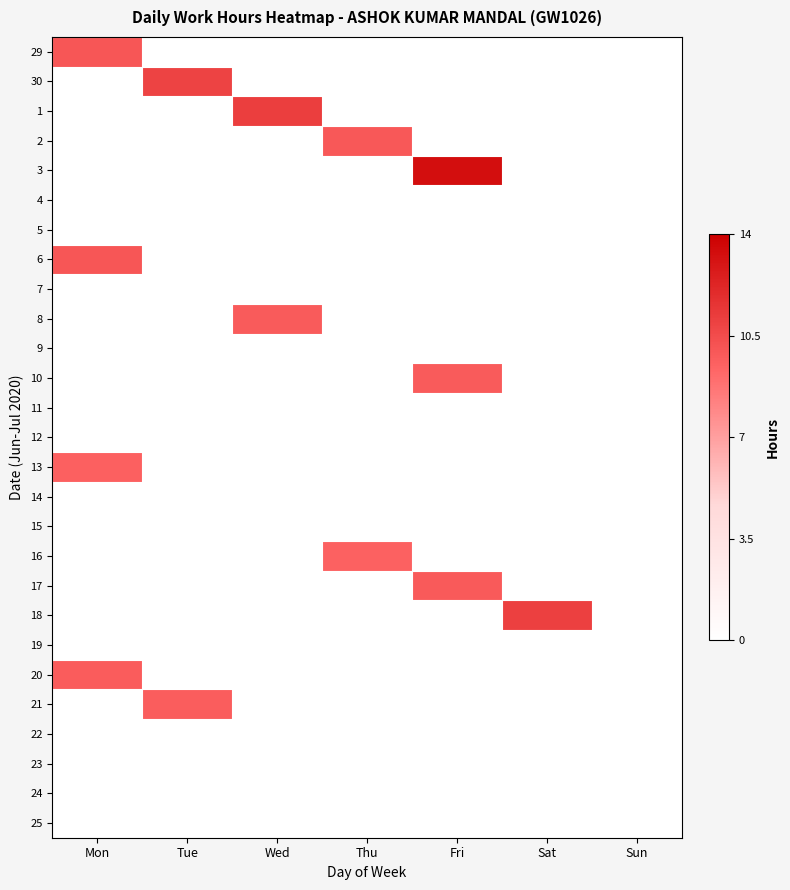

Reading left to right, what are all the values shown in this chart?

29: Mon=10.0	Tue=0.0	Wed=0.0	Thu=0.0	Fri=0.0	Sat=0.0	Sun=0.0
30: Mon=0.0	Tue=10.9	Wed=0.0	Thu=0.0	Fri=0.0	Sat=0.0	Sun=0.0
1: Mon=0.0	Tue=0.0	Wed=11.1	Thu=0.0	Fri=0.0	Sat=0.0	Sun=0.0
2: Mon=0.0	Tue=0.0	Wed=0.0	Thu=9.9	Fri=0.0	Sat=0.0	Sun=0.0
3: Mon=0.0	Tue=0.0	Wed=0.0	Thu=0.0	Fri=13.3	Sat=0.0	Sun=0.0
4: Mon=0.0	Tue=0.0	Wed=0.0	Thu=0.0	Fri=0.0	Sat=0.0	Sun=0.0
5: Mon=0.0	Tue=0.0	Wed=0.0	Thu=0.0	Fri=0.0	Sat=0.0	Sun=0.0
6: Mon=10.0	Tue=0.0	Wed=0.0	Thu=0.0	Fri=0.0	Sat=0.0	Sun=0.0
7: Mon=0.0	Tue=0.0	Wed=0.0	Thu=0.0	Fri=0.0	Sat=0.0	Sun=0.0
8: Mon=0.0	Tue=0.0	Wed=9.8	Thu=0.0	Fri=0.0	Sat=0.0	Sun=0.0
9: Mon=0.0	Tue=0.0	Wed=0.0	Thu=0.0	Fri=0.0	Sat=0.0	Sun=0.0
10: Mon=0.0	Tue=0.0	Wed=0.0	Thu=0.0	Fri=9.8	Sat=0.0	Sun=0.0
11: Mon=0.0	Tue=0.0	Wed=0.0	Thu=0.0	Fri=0.0	Sat=0.0	Sun=0.0
12: Mon=0.0	Tue=0.0	Wed=0.0	Thu=0.0	Fri=0.0	Sat=0.0	Sun=0.0
13: Mon=9.6	Tue=0.0	Wed=0.0	Thu=0.0	Fri=0.0	Sat=0.0	Sun=0.0
14: Mon=0.0	Tue=0.0	Wed=0.0	Thu=0.0	Fri=0.0	Sat=0.0	Sun=0.0
15: Mon=0.0	Tue=0.0	Wed=0.0	Thu=0.0	Fri=0.0	Sat=0.0	Sun=0.0
16: Mon=0.0	Tue=0.0	Wed=0.0	Thu=9.5	Fri=0.0	Sat=0.0	Sun=0.0
17: Mon=0.0	Tue=0.0	Wed=0.0	Thu=0.0	Fri=9.8	Sat=0.0	Sun=0.0
18: Mon=0.0	Tue=0.0	Wed=0.0	Thu=0.0	Fri=0.0	Sat=11.0	Sun=0.0
19: Mon=0.0	Tue=0.0	Wed=0.0	Thu=0.0	Fri=0.0	Sat=0.0	Sun=0.0
20: Mon=9.8	Tue=0.0	Wed=0.0	Thu=0.0	Fri=0.0	Sat=0.0	Sun=0.0
21: Mon=0.0	Tue=9.7	Wed=0.0	Thu=0.0	Fri=0.0	Sat=0.0	Sun=0.0
22: Mon=0.0	Tue=0.0	Wed=0.0	Thu=0.0	Fri=0.0	Sat=0.0	Sun=0.0
23: Mon=0.0	Tue=0.0	Wed=0.0	Thu=0.0	Fri=0.0	Sat=0.0	Sun=0.0
24: Mon=0.0	Tue=0.0	Wed=0.0	Thu=0.0	Fri=0.0	Sat=0.0	Sun=0.0
25: Mon=0.0	Tue=0.0	Wed=0.0	Thu=0.0	Fri=0.0	Sat=0.0	Sun=0.0